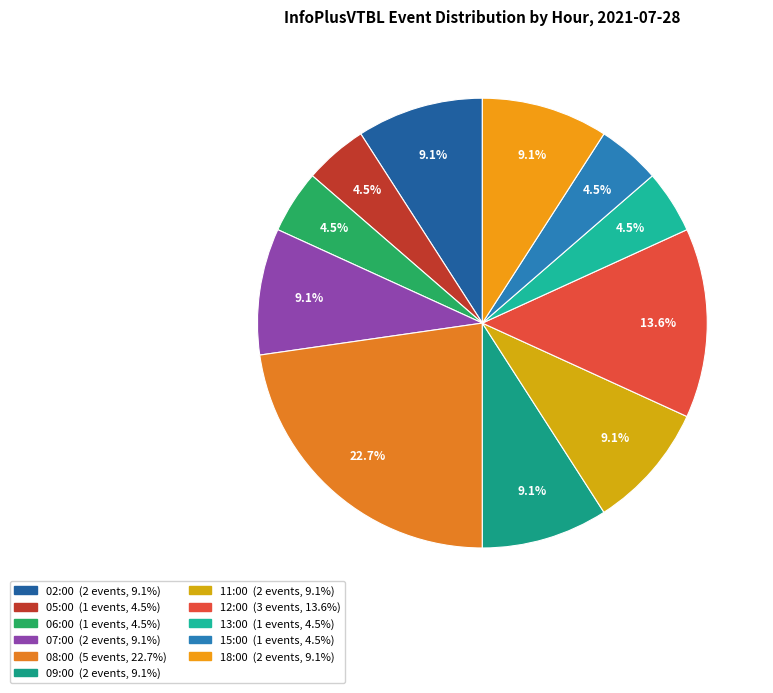

To the nearest percent, what is the average slice percentage?

9%